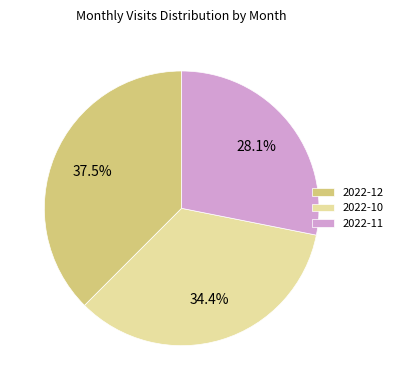

Do 2022-10 and 2022-12 together represent more than half of the pie?

Yes